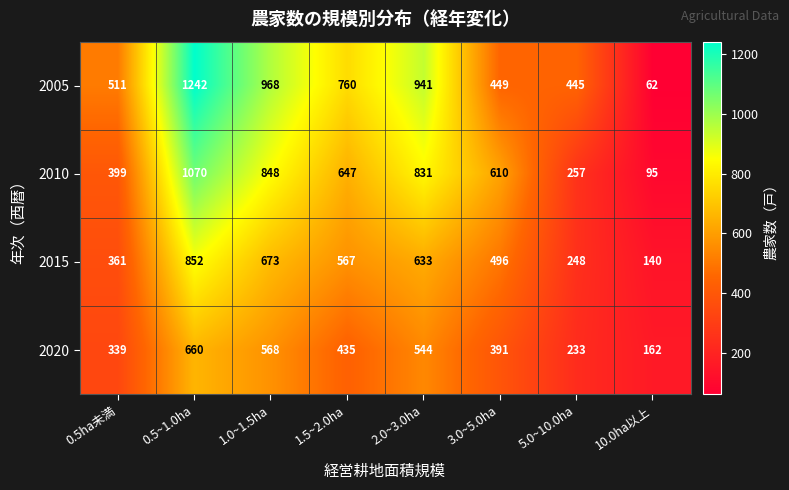

What is the total value across all series at 0.5ha未満?

1610